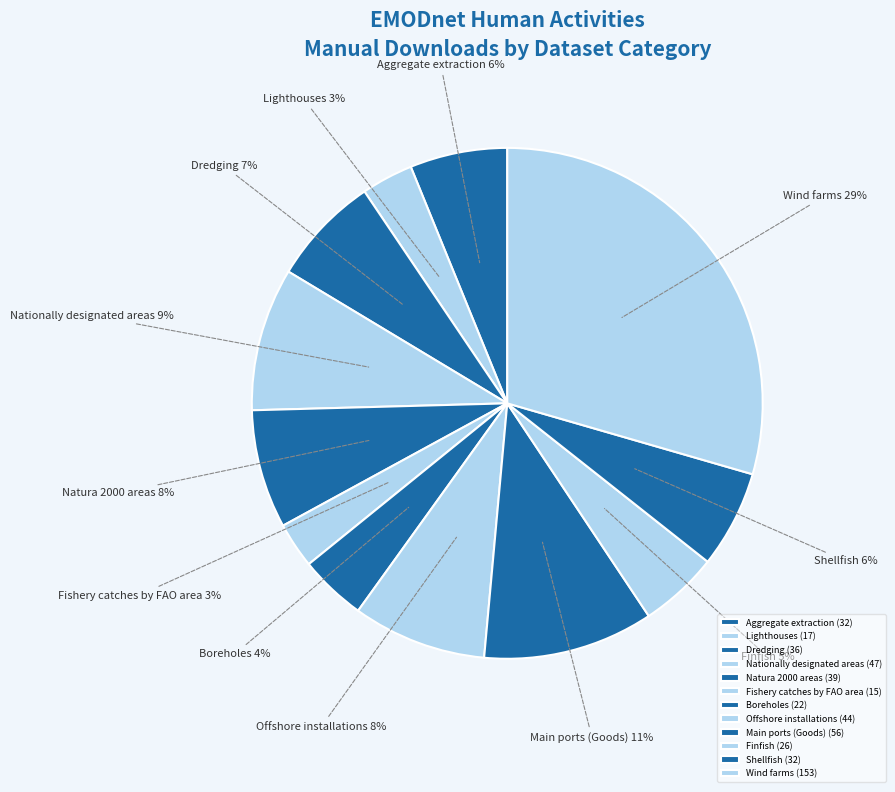

Between Nationally designated areas and Shellfish, which is larger?

Nationally designated areas